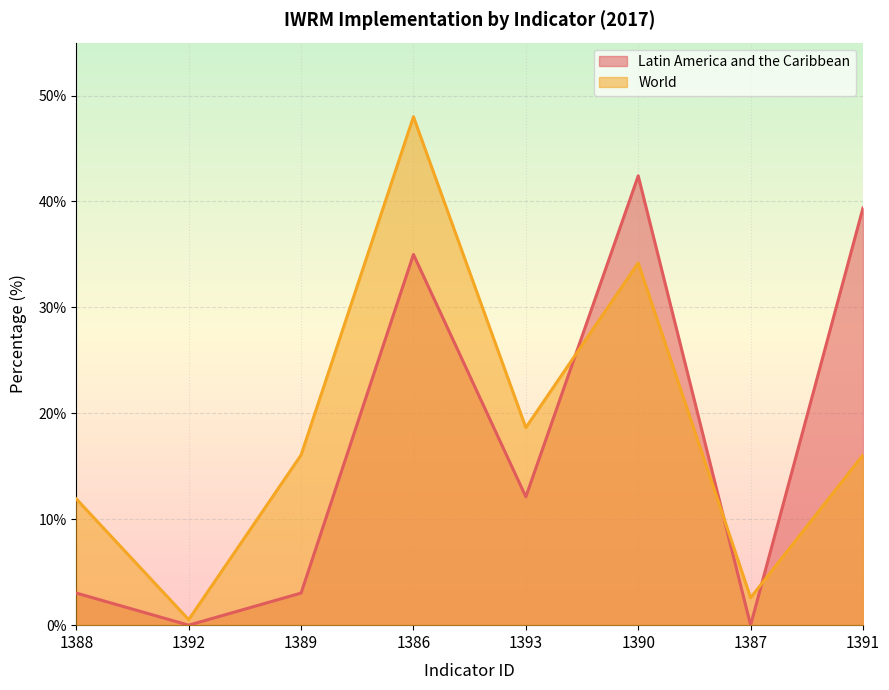

At which category does the chart reach its peak across all series?

1386